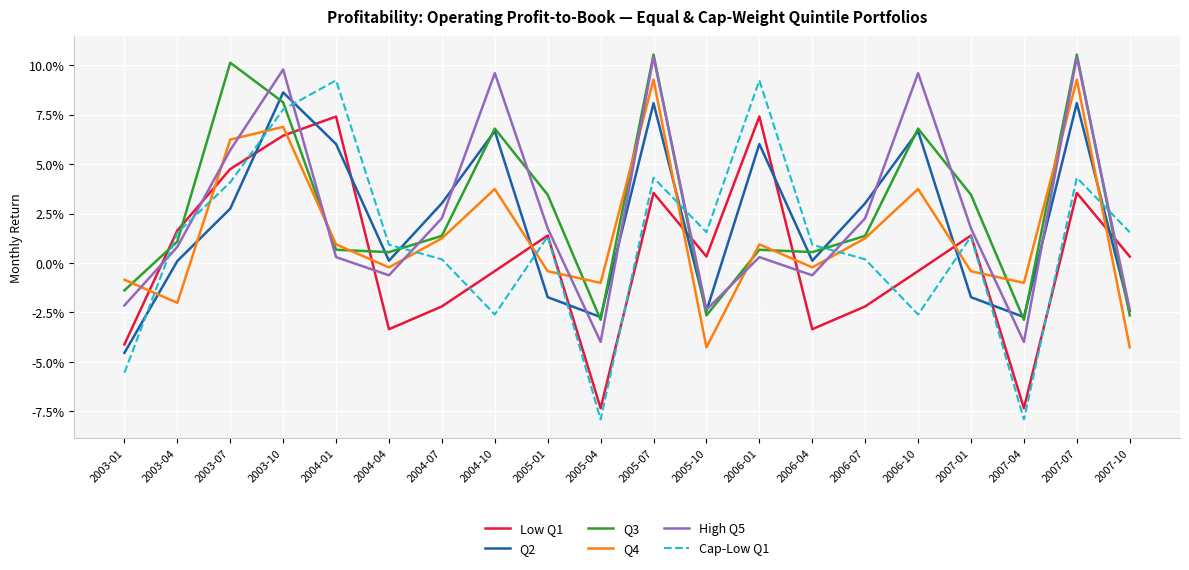

Where is the first local minimum for Low Q1?

2004-04